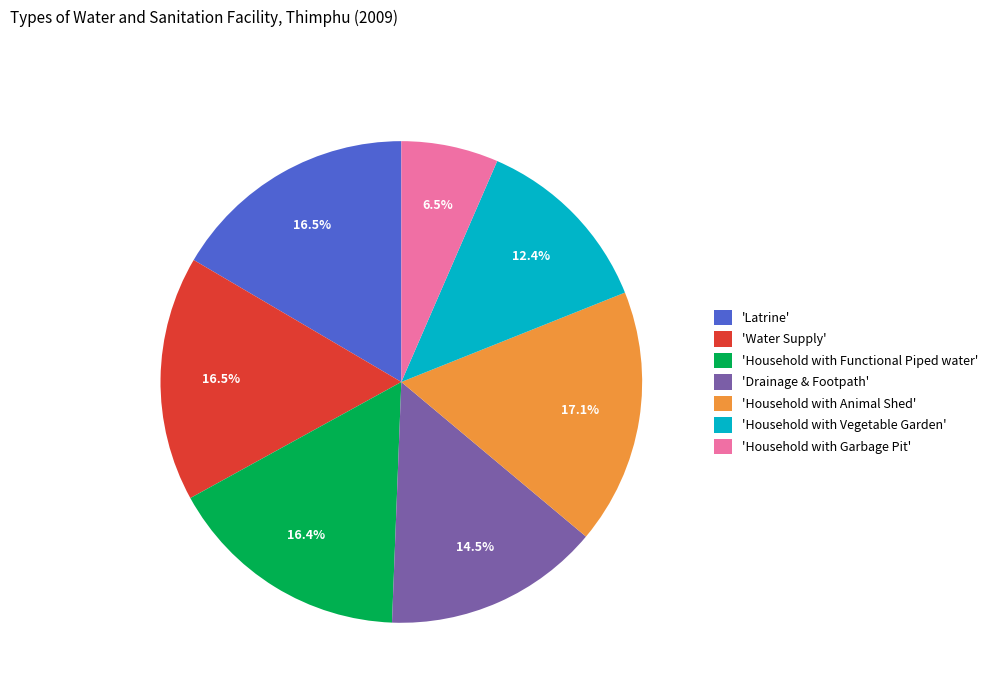

Count the number of slices in the pie.

7